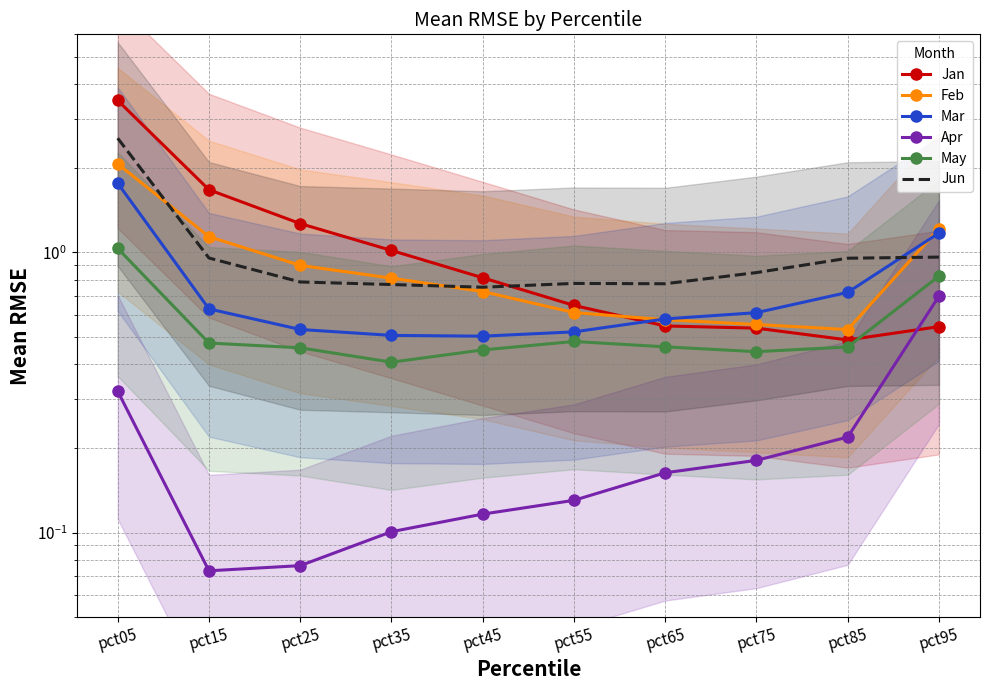

Reading right to left, transcribe all the data shown in this chart.

Jan: pct95=0.5	pct85=0.5	pct75=0.5	pct65=0.5	pct55=0.6	pct45=0.8	pct35=1.0	pct25=1.3	pct15=1.7	pct05=3.5
Feb: pct95=1.2	pct85=0.5	pct75=0.6	pct65=0.6	pct55=0.6	pct45=0.7	pct35=0.8	pct25=0.9	pct15=1.1	pct05=2.1
Mar: pct95=1.2	pct85=0.7	pct75=0.6	pct65=0.6	pct55=0.5	pct45=0.5	pct35=0.5	pct25=0.5	pct15=0.6	pct05=1.8
Apr: pct95=0.7	pct85=0.2	pct75=0.2	pct65=0.2	pct55=0.1	pct45=0.1	pct35=0.1	pct25=0.1	pct15=0.1	pct05=0.3
May: pct95=0.8	pct85=0.5	pct75=0.4	pct65=0.5	pct55=0.5	pct45=0.4	pct35=0.4	pct25=0.5	pct15=0.5	pct05=1.0
Jun: pct95=1.0	pct85=1.0	pct75=0.8	pct65=0.8	pct55=0.8	pct45=0.8	pct35=0.8	pct25=0.8	pct15=1.0	pct05=2.6